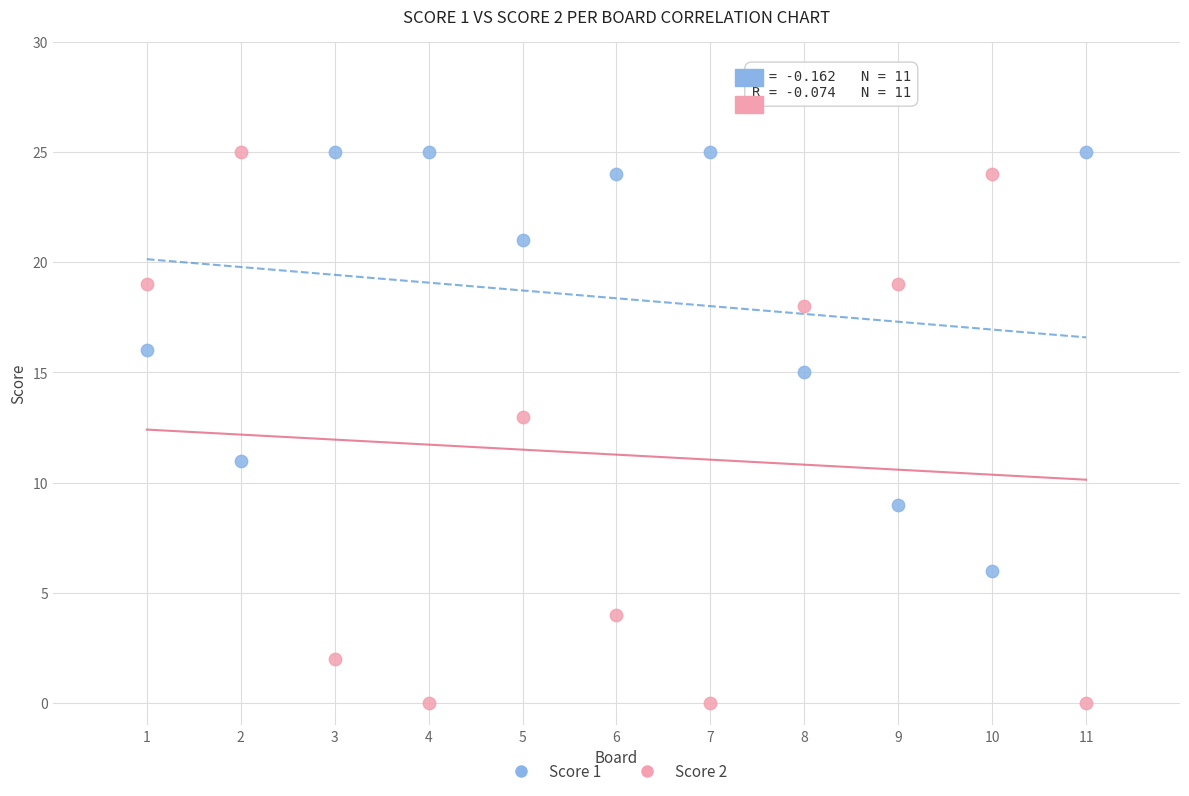

What is the X range (max minus min) for the scatter plot?

10